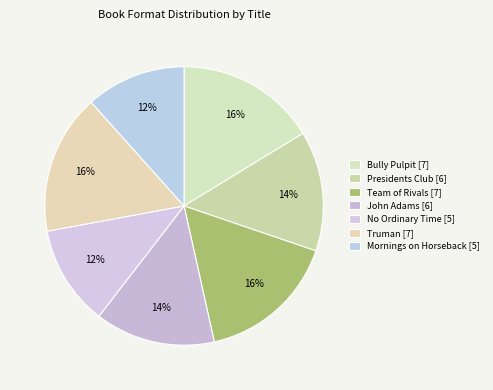

What percentage is the No Ordinary Time slice, to the nearest percent?

12%